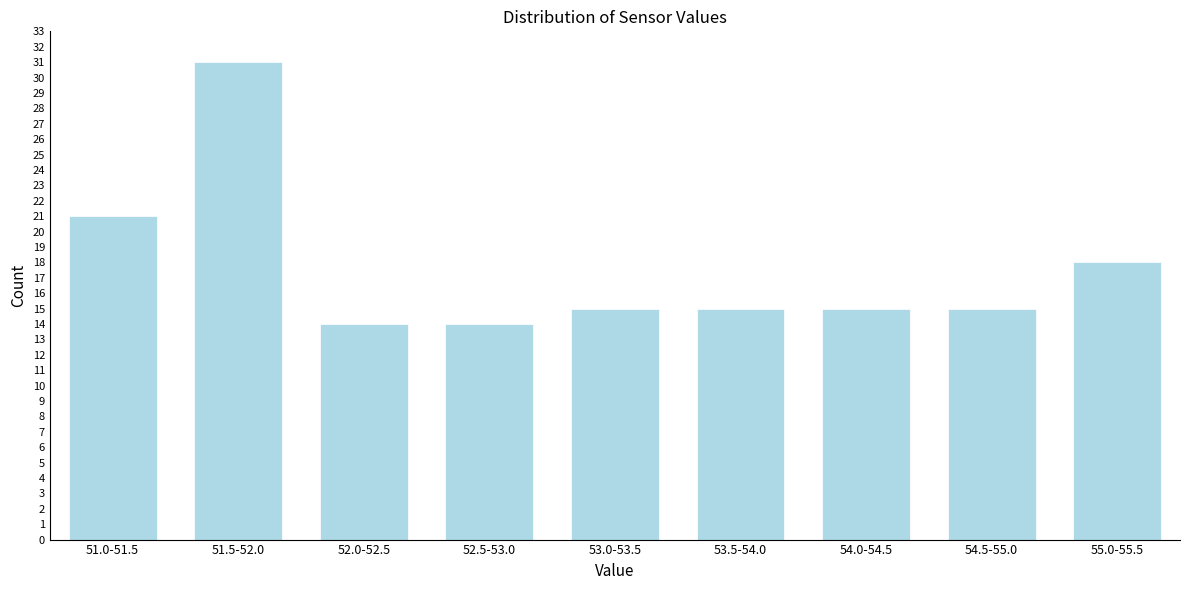

Reading right to left, what are all the values shown in this chart?

18	15	15	15	15	14	14	31	21